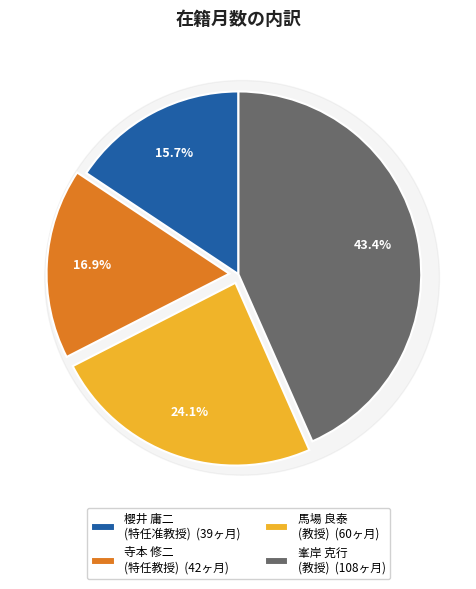

What is the ratio of the value at 峯岸 克行
(教授) to the value at 寺本 修二
(特任教授)?

2.6